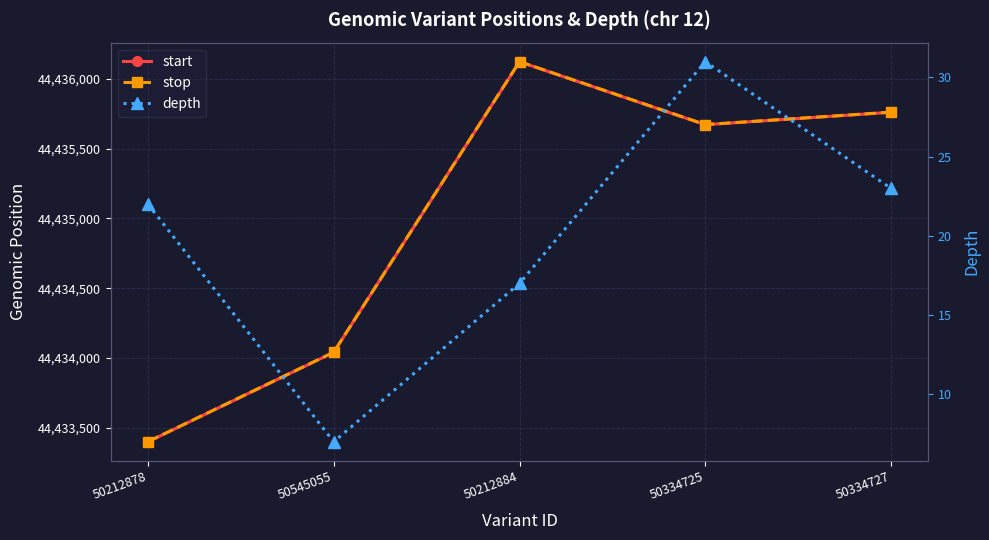

True or false: start and depth intersect in this chart.

False